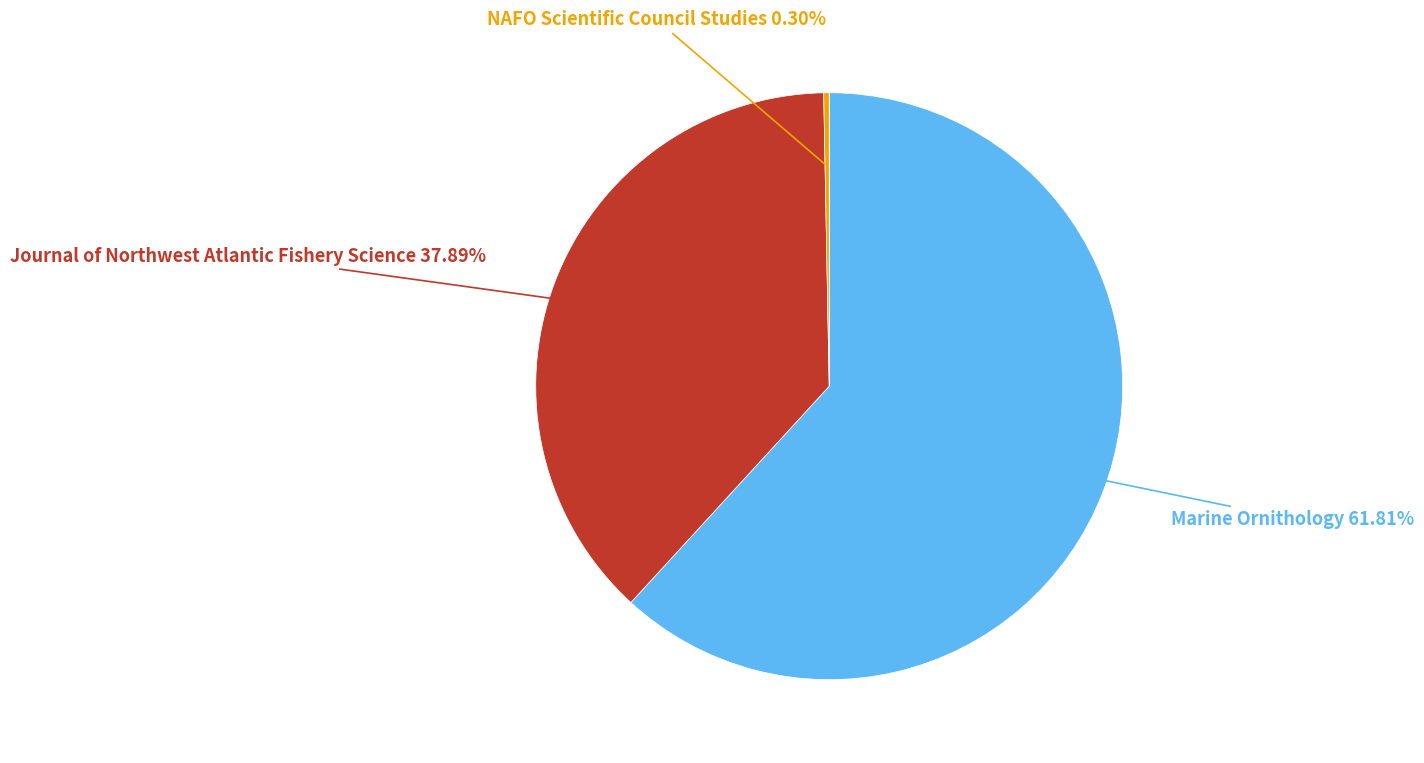

Is there a majority slice in this chart?

Yes